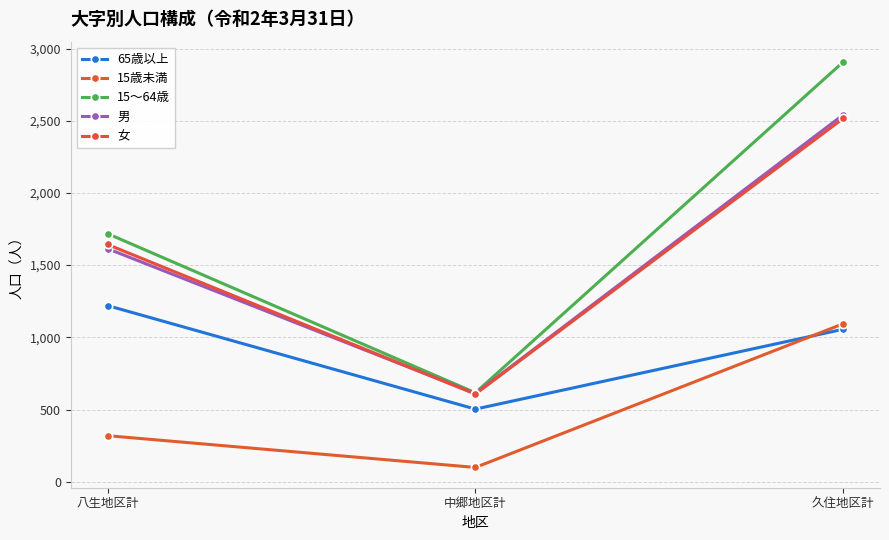

List the series in order of their peak value, highest first.

15～64歳, 男, 女, 65歳以上, 15歳未満